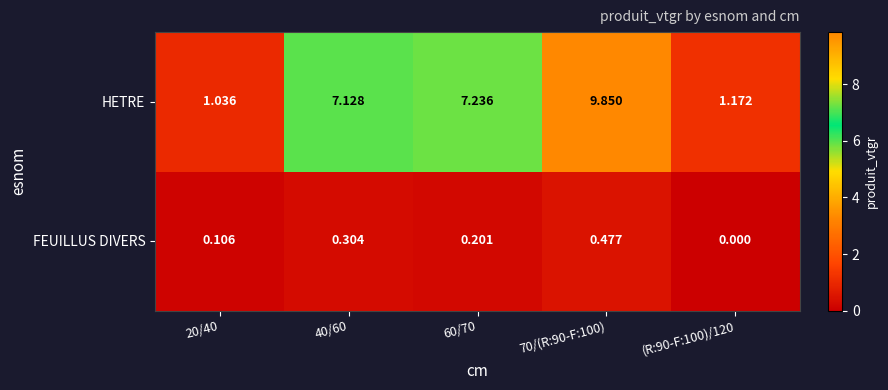

Which series has the largest total across all categories?

HETRE